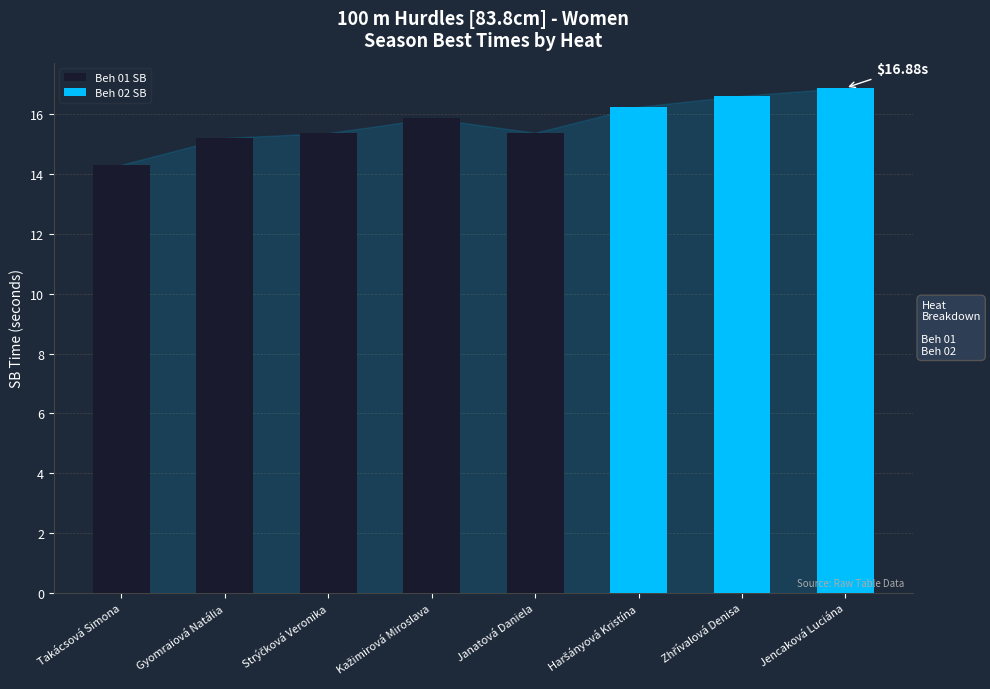

What are all the series names shown in the legend?

Beh 01 SB, Beh 02 SB